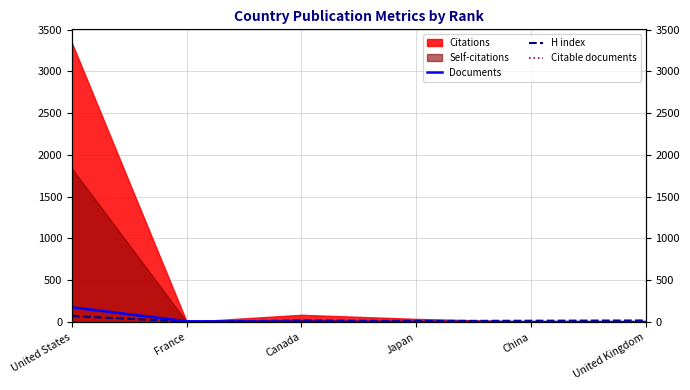

The H index series shows 16 at China. True or false?

True